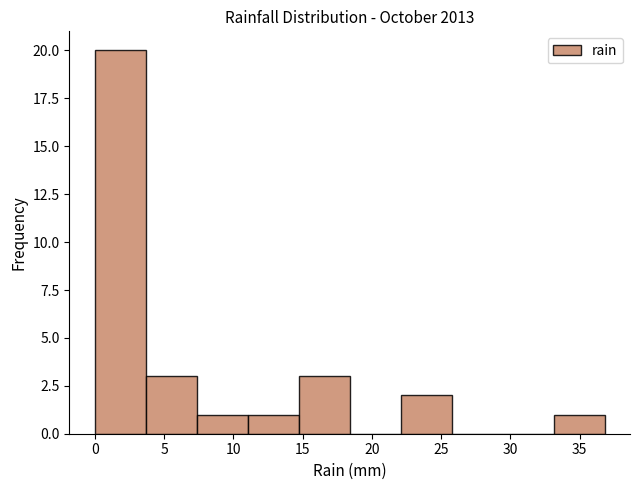

Reading left to right, transcribe this chart: for each bar, give the range it covers on the x-axis and its height. Neither the bar edges nor the heights are printed on the chart, so give them approximately, as read against the axes.

0.0 to 3.5: 20
3.5 to 7.5: 3
7.5 to 11.0: 1
11.0 to 14.5: 1
14.5 to 18.5: 3
18.5 to 22.0: 0
22.0 to 26.0: 2
26.0 to 29.5: 0
29.5 to 33.0: 0
33.0 to 37.0: 1